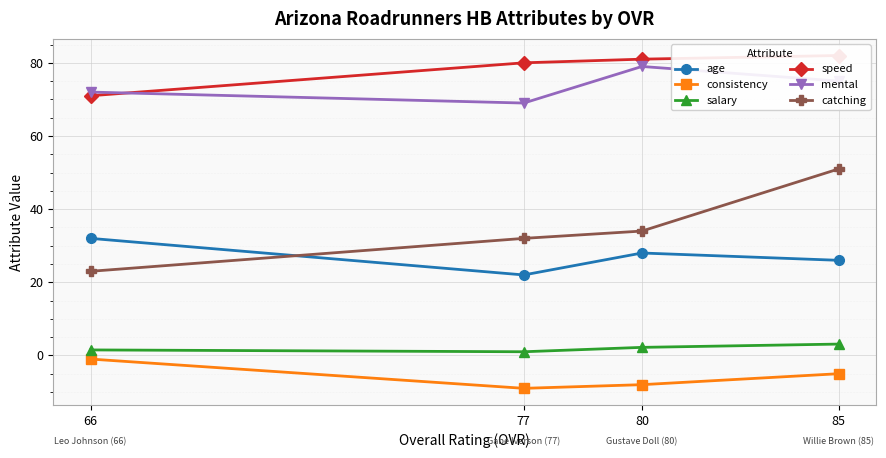

At 80, list the series in order from largest to smallest.

speed, mental, catching, age, salary, consistency